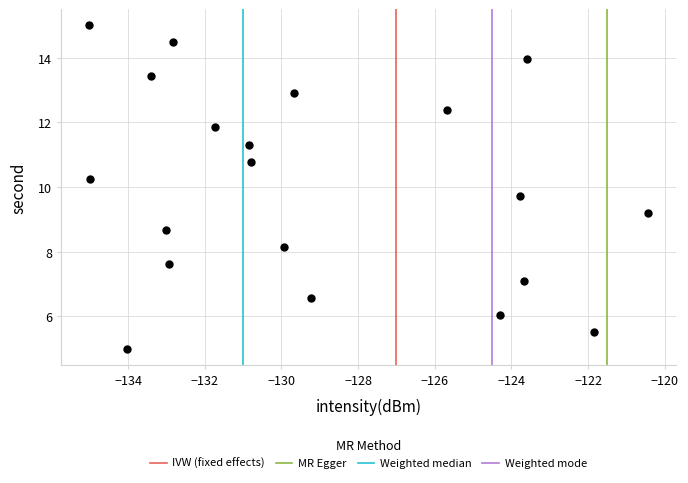

What is the range of X values (max minus min)?

14.6